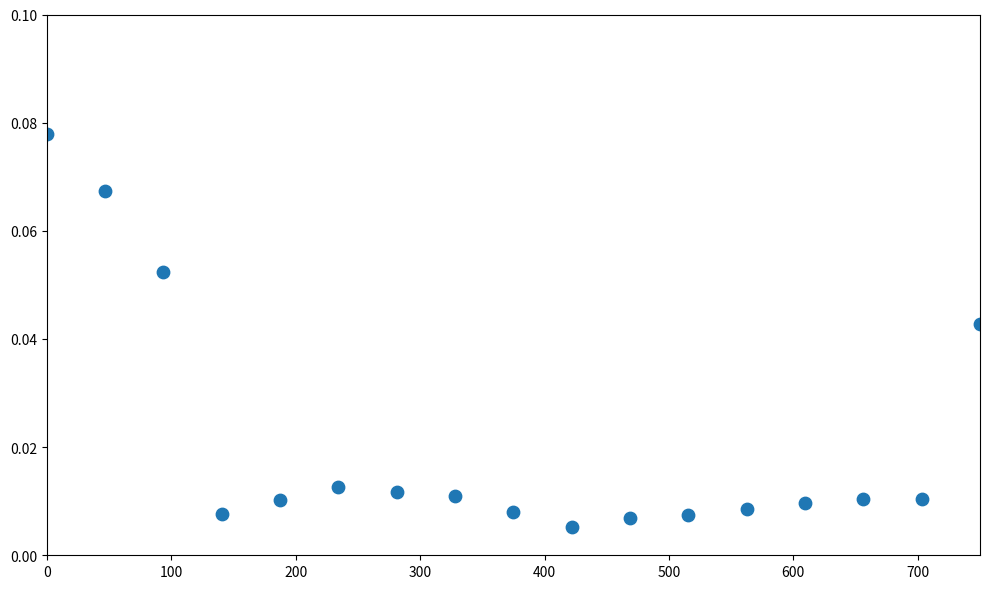

What is the range of X values (max minus min)?

750.0